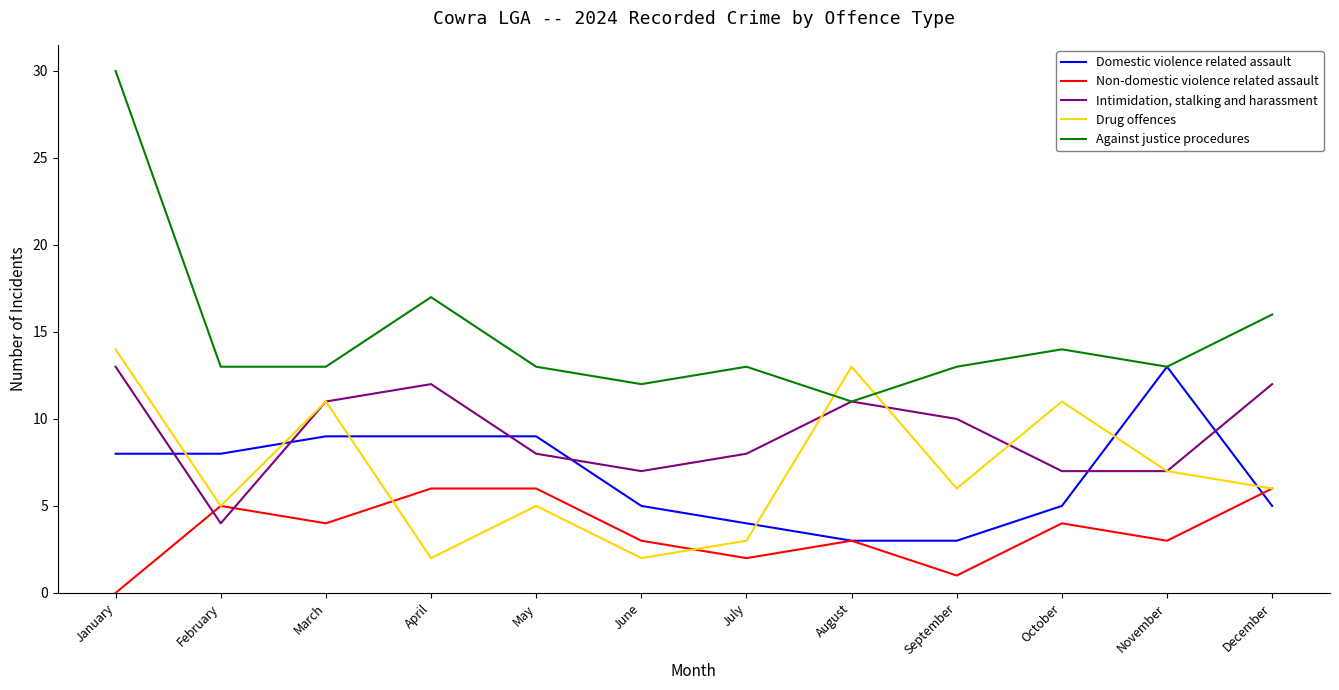

Read the Intimidation, stalking and harassment value at April.

12